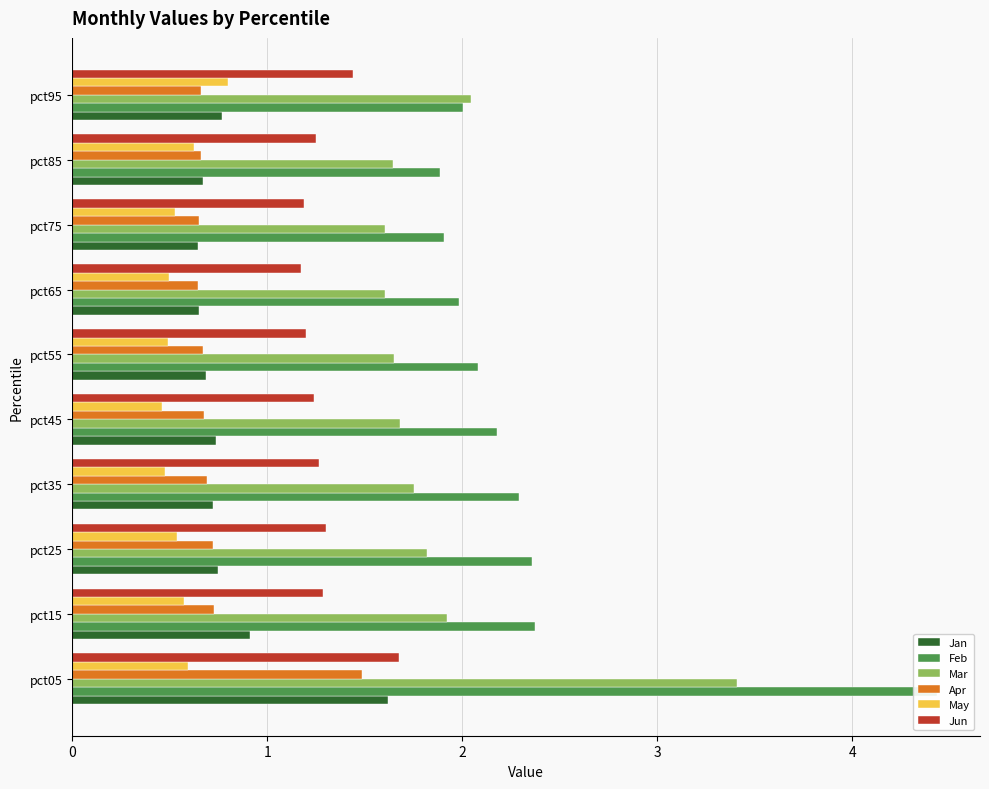

What is the minimum value for May?

0.5